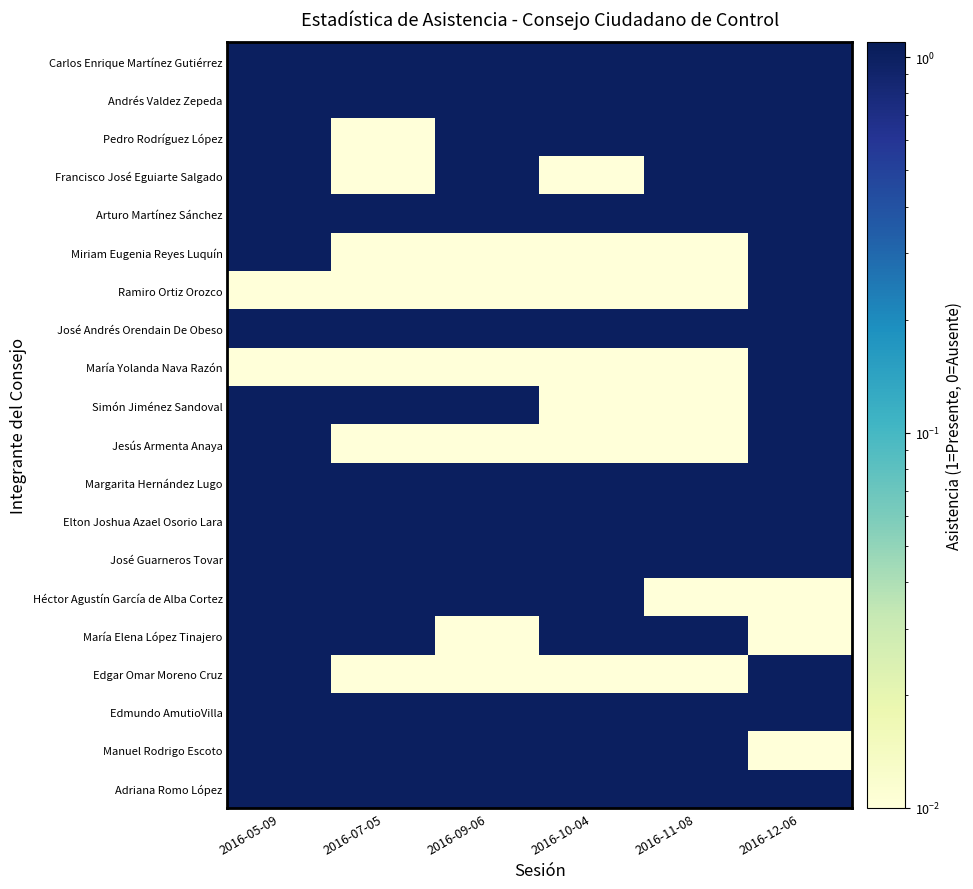

What is the greatest value displayed?

1.0